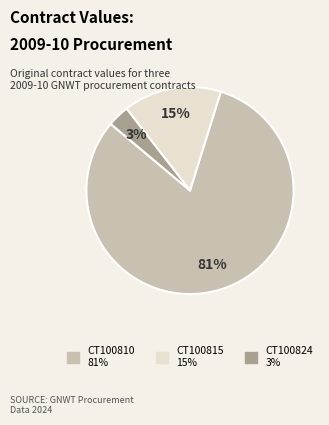

What percentage is the CT100815 slice, to the nearest percent?

15%